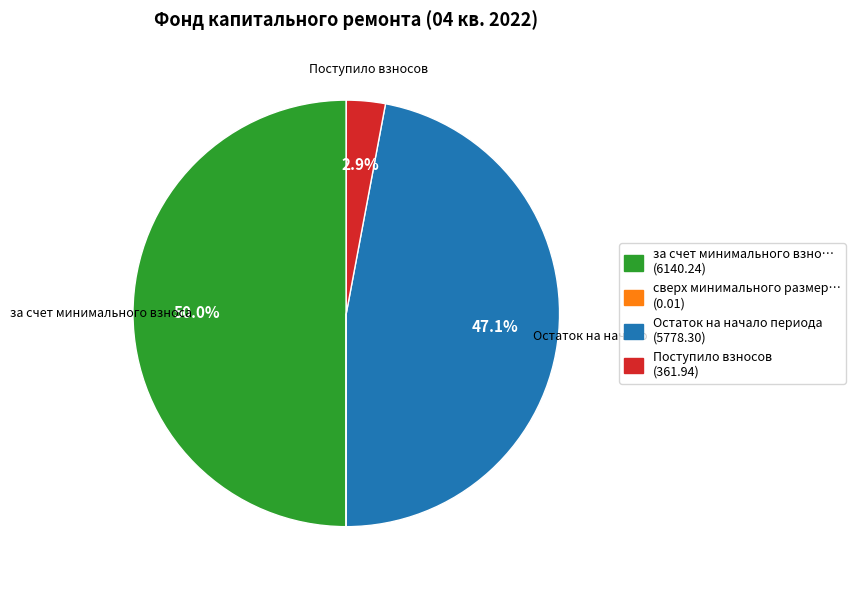

Which has a higher value, за счет минимального взно… (6140.24) or Поступило взносов (361.94)?

за счет минимального взно… (6140.24)